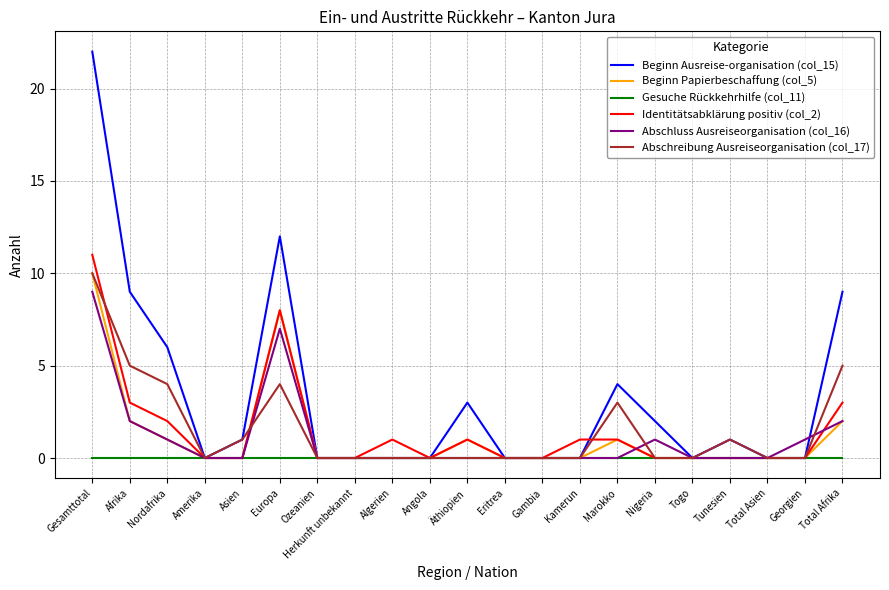

Which series has the largest total across all categories?

Beginn Ausreise-organisation (col_15)